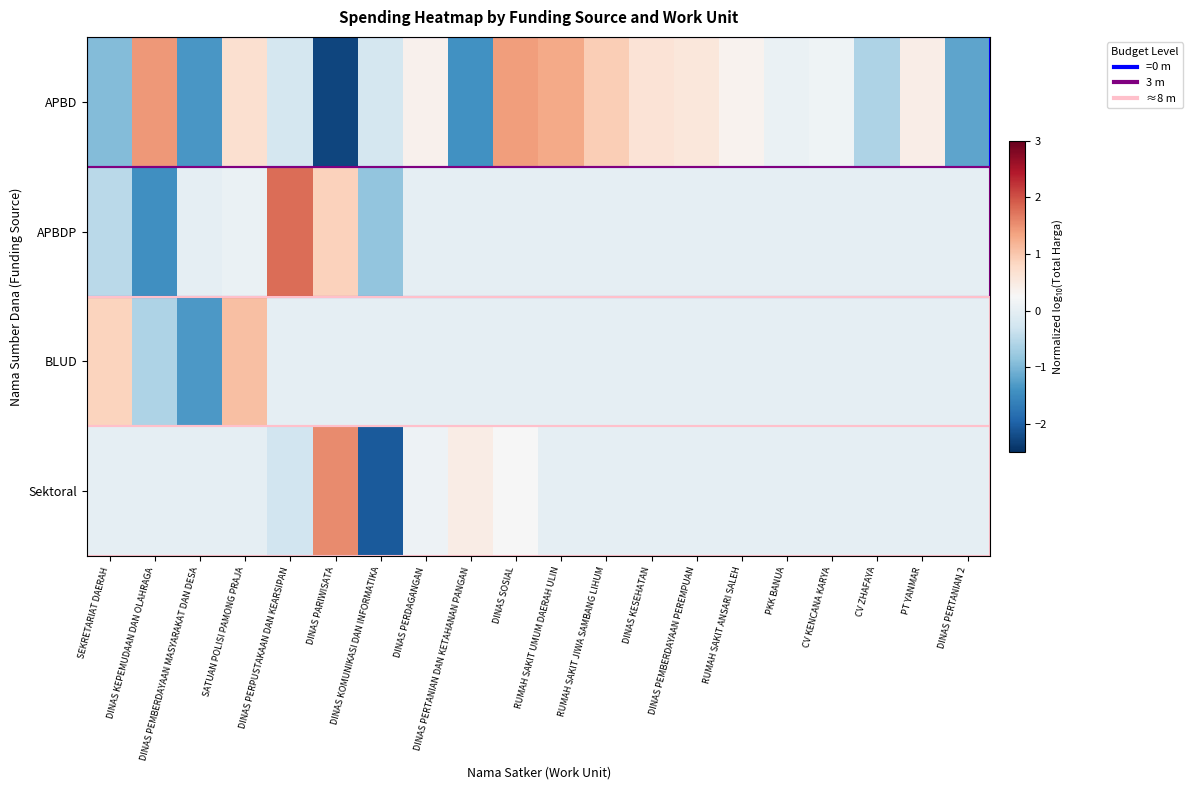

Between SEKRETARIAT DAERAH and DINAS PERTANIAN 2, which series saw the biggest shift?

BLUD